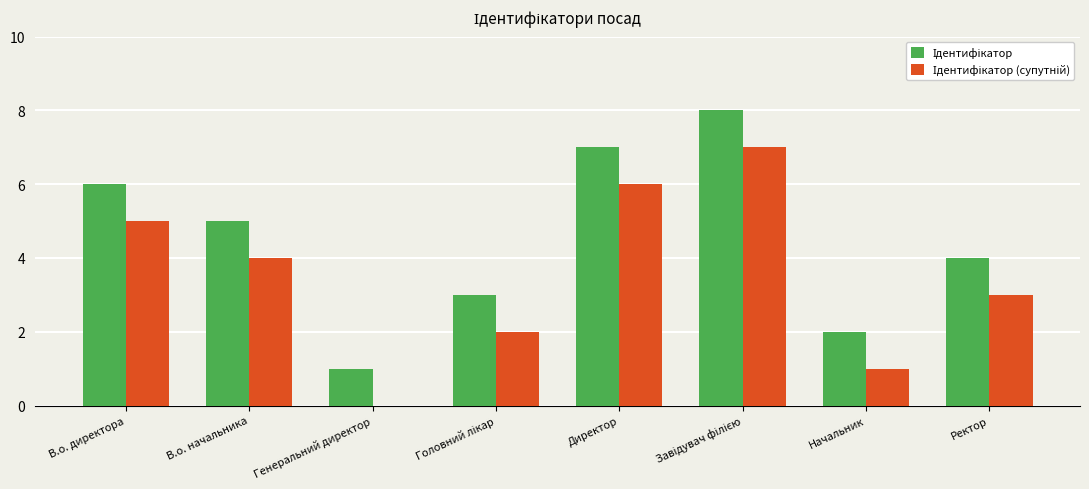

What is the total value across all series at Ректор?

7